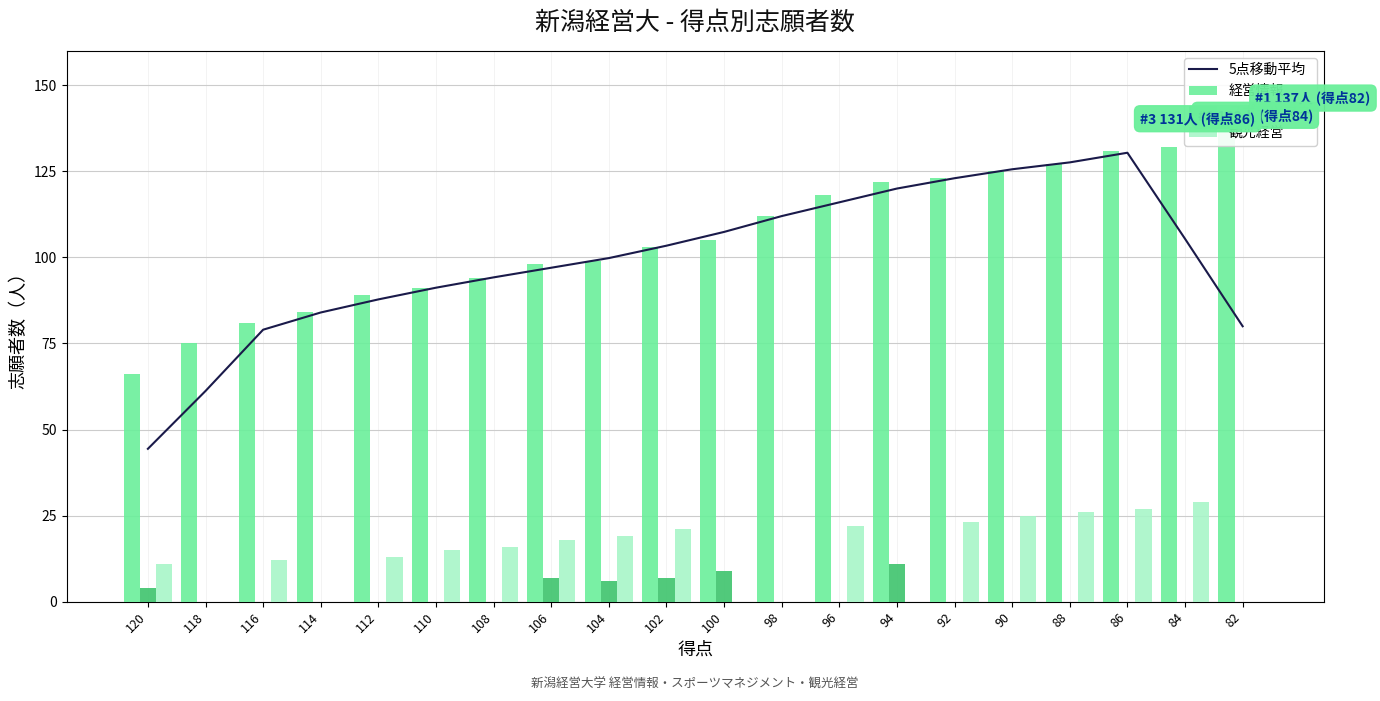

How many groups of bars are there?

20